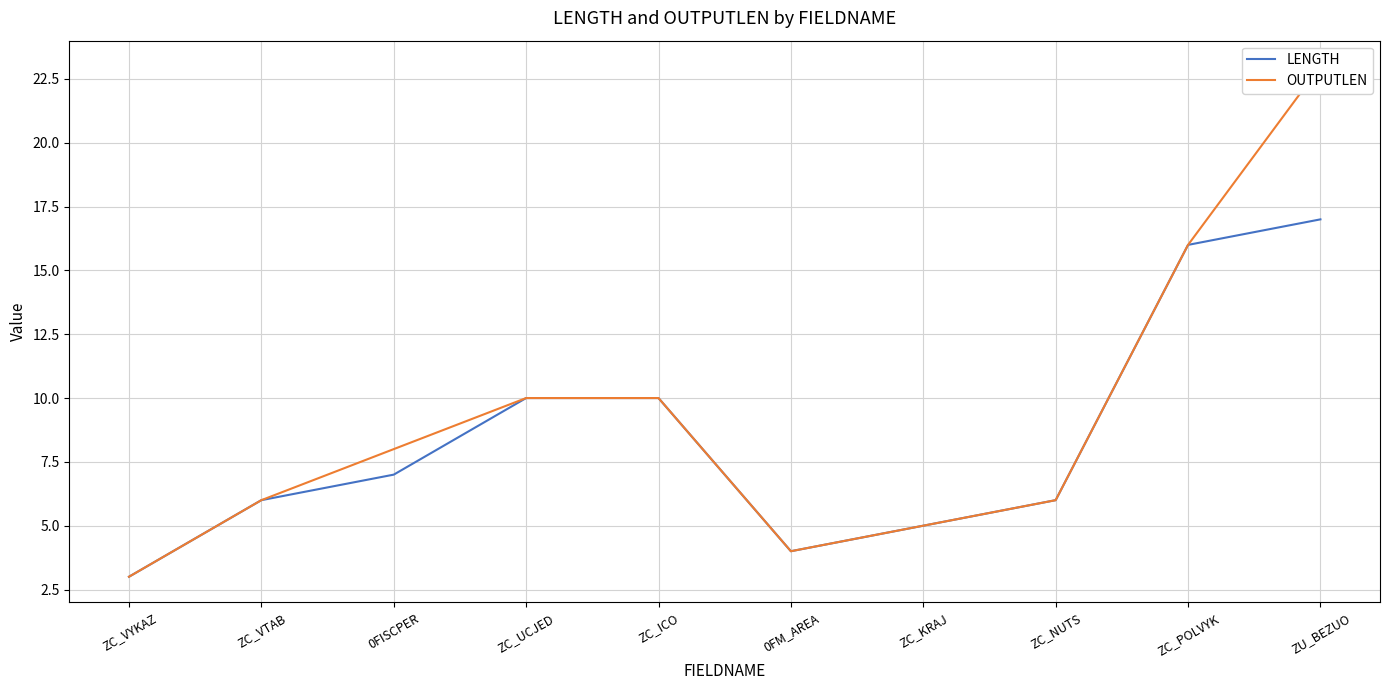

Is the value of OUTPUTLEN at ZU_BEZUO greater than the value of LENGTH at 0FM_AREA?

Yes